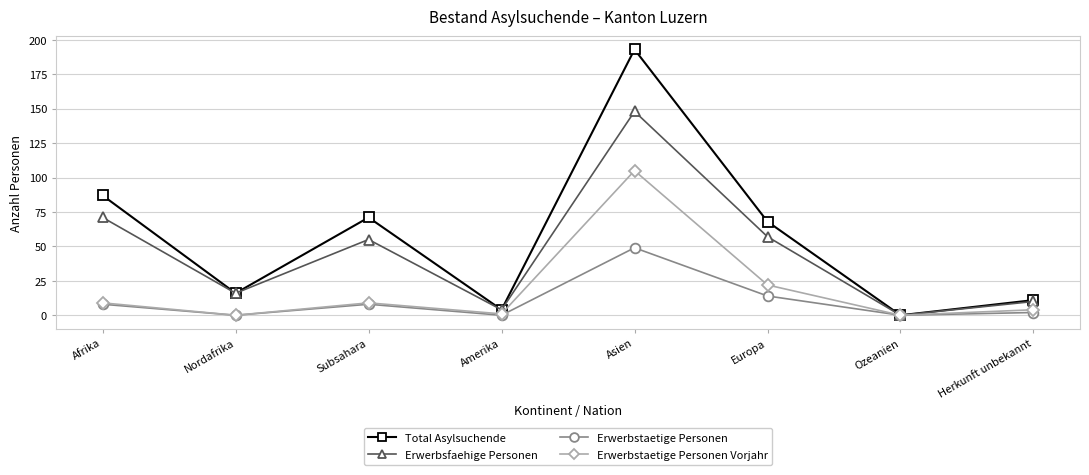

True or false: Erwerbstaetige Personen Vorjahr has a value of 9 at Subsahara.

True